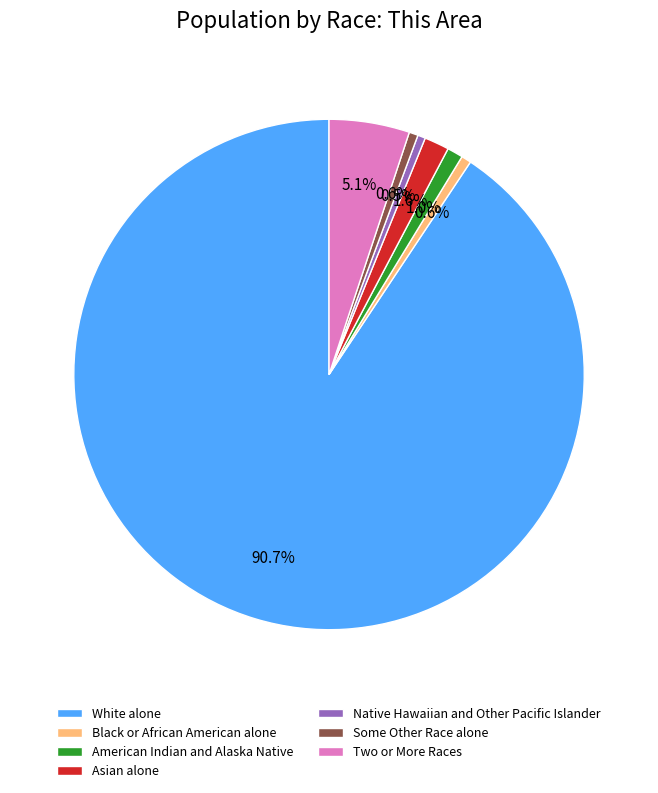

Is there any slice that represents more than half of the pie?

Yes